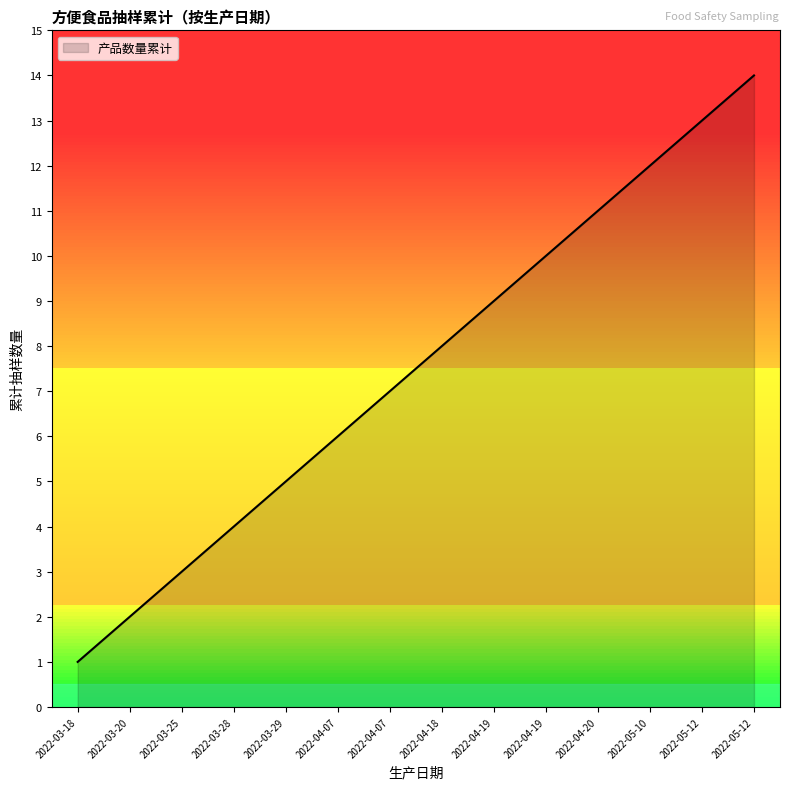

Is it true that the value at 2022-04-19 is 15?

False